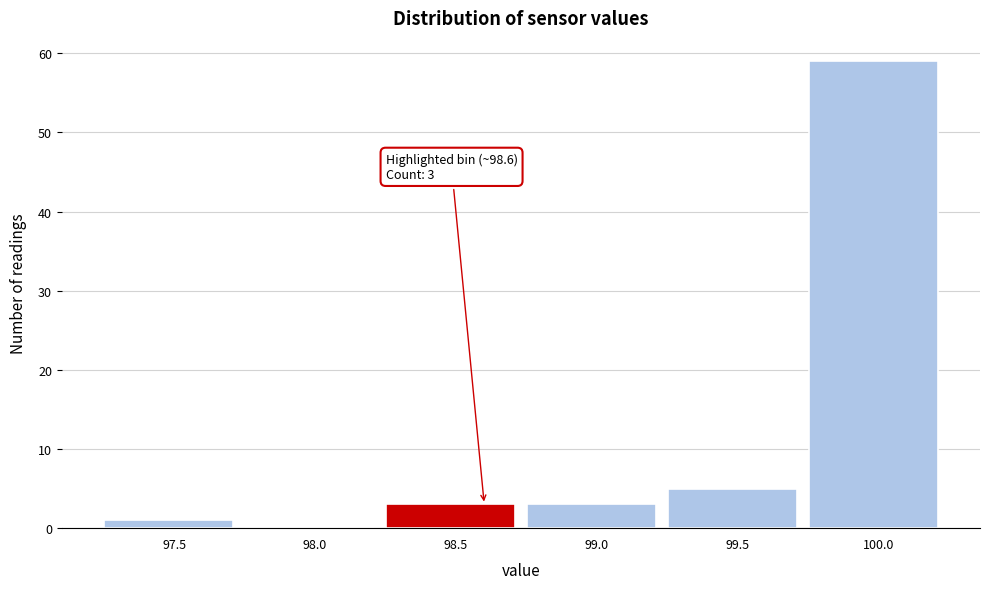

Reading left to right, what are all the values shown in this chart?

97.5=1	98.0=0	98.5=3	99.0=3	99.5=5	100.0=59